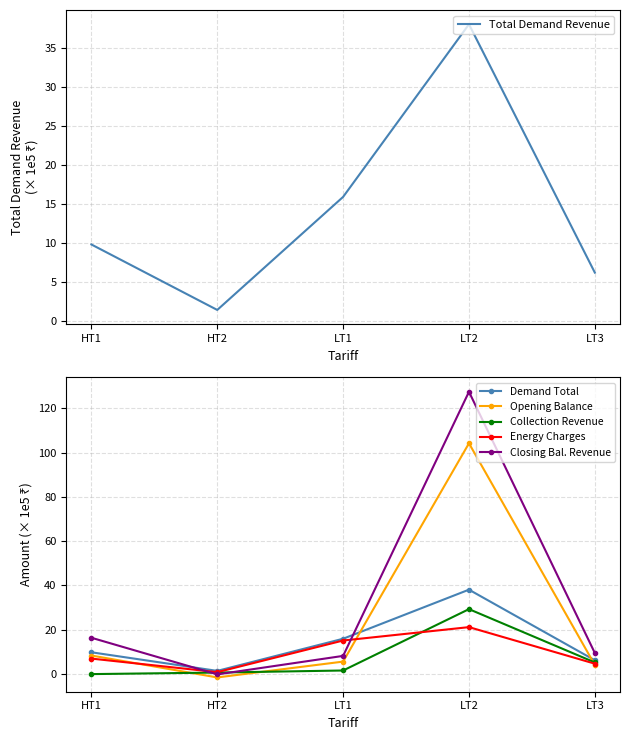

Reading left to right, extract all data points from this chart.

Total Demand Revenue: 9.9	1.5	16.0	38.1	6.2
Demand Total: 9.9	1.5	16.0	38.1	6.2
Opening Balance: 8.4	-1.5	5.6	104.2	4.1
Collection Revenue: 0.0	0.7	1.6	29.3	5.3
Energy Charges: 7.0	0.9	15.2	21.2	4.7
Closing Bal. Revenue: 16.4	-0.1	8.2	127.4	9.5